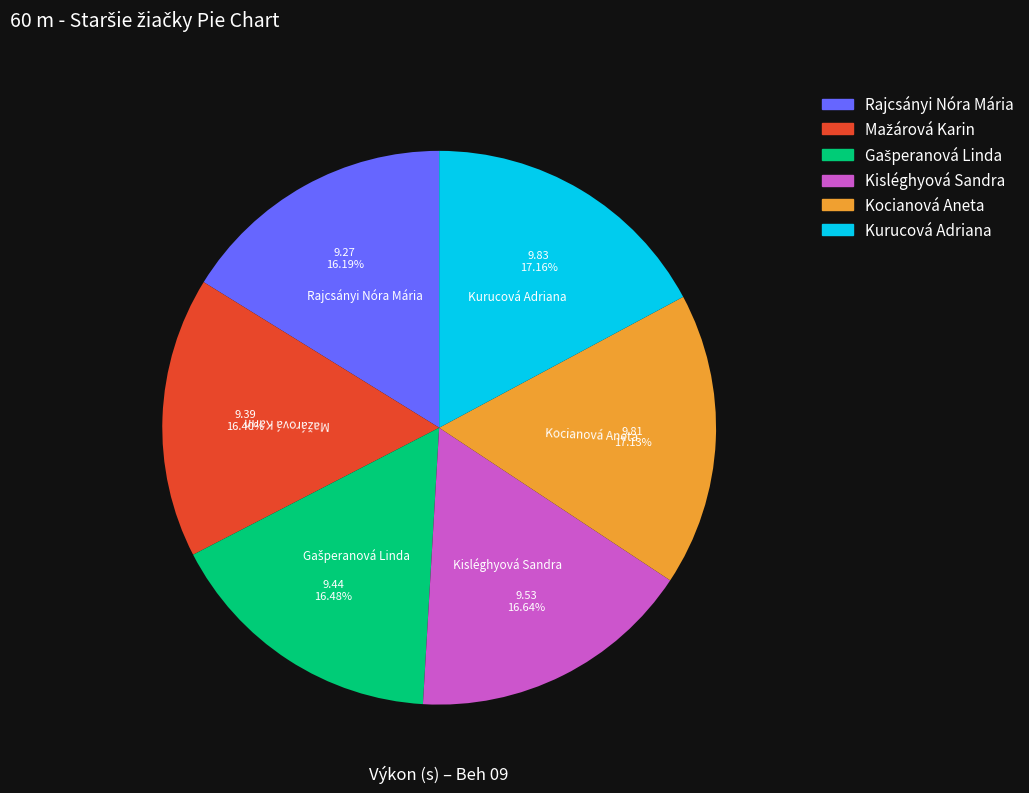

Which has a higher value, Rajcsányi Nóra Mária or Kocianová Aneta?

Kocianová Aneta